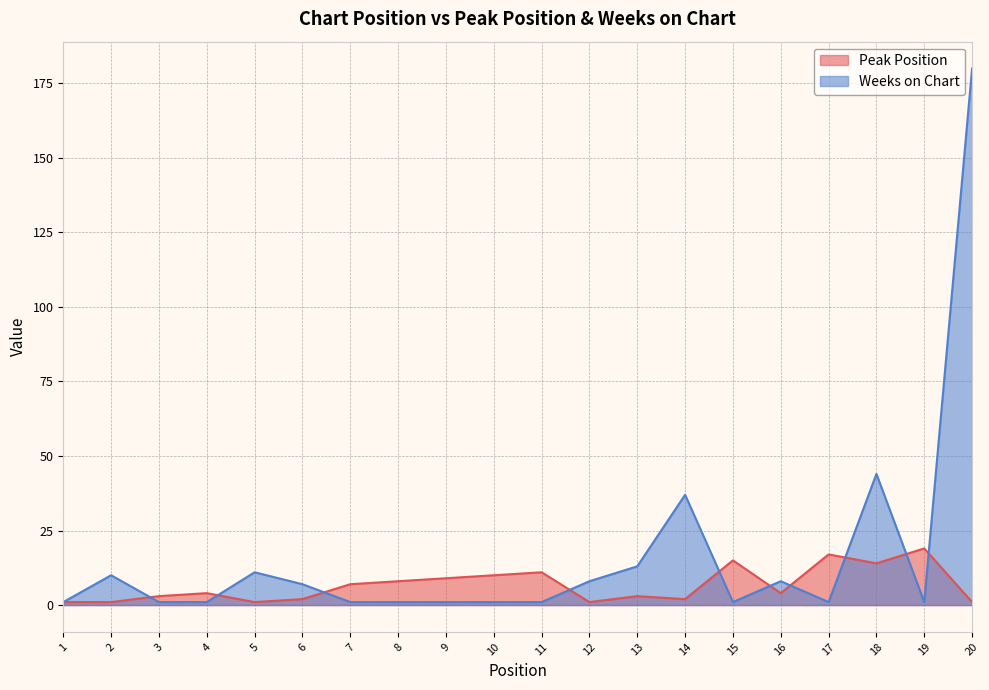

Rank the series by their average value, from highest to lowest.

Weeks on Chart, Peak Position